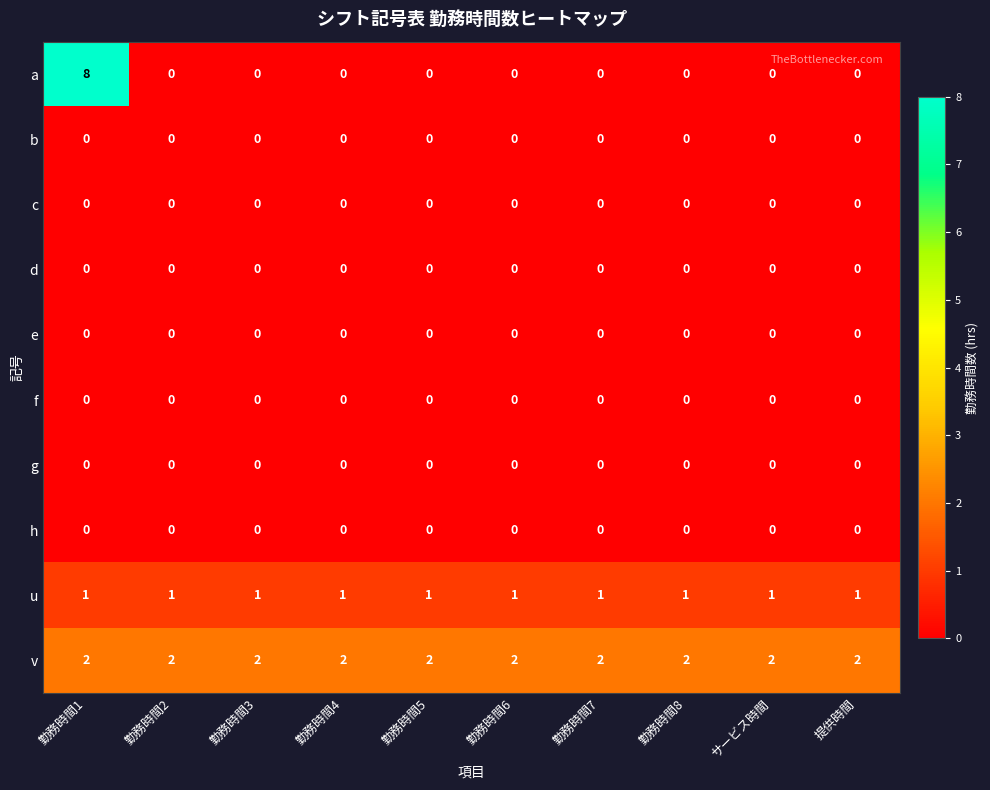

How many categories are shown in the chart?

10